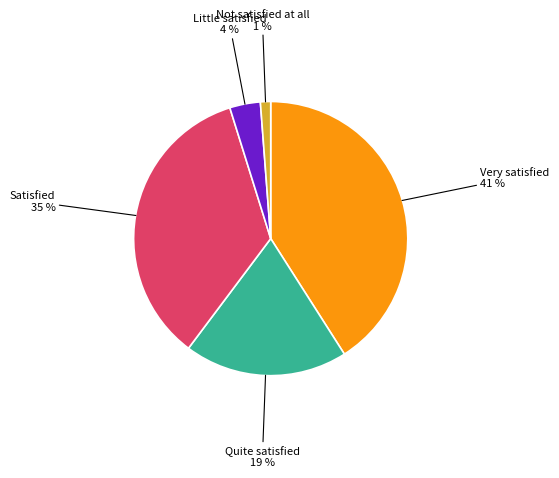

Which category has the smallest portion of the pie?

Not satisfied at all